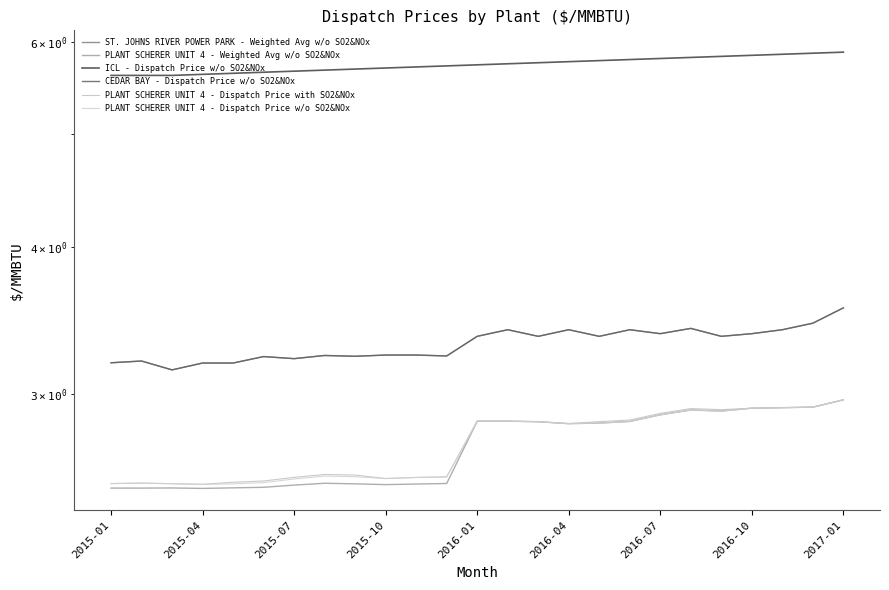

Where is ICL - Dispatch Price w/o SO2&NOx nearest to the value 5?

2015-01